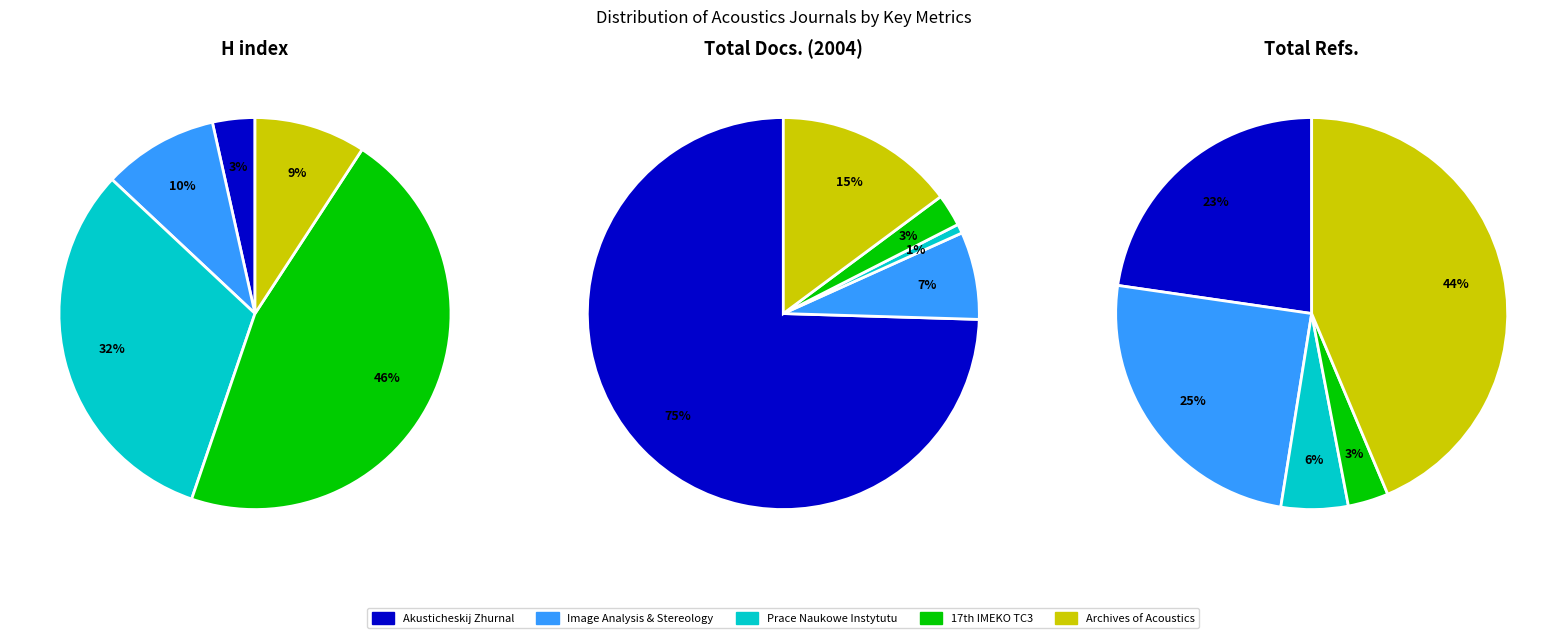

To the nearest percent, what percentage of the pie is Archives of Acoustics?

9%